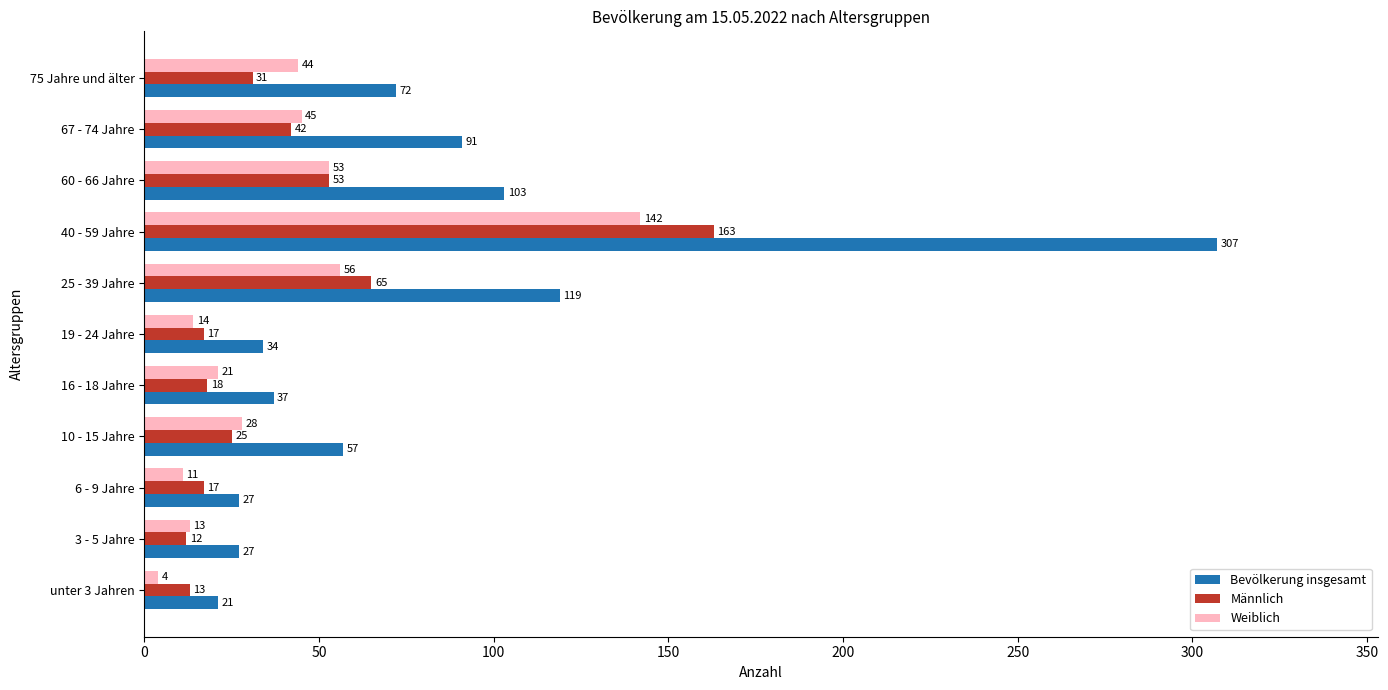

Between 10 - 15 Jahre and 40 - 59 Jahre, which series saw the biggest shift?

Bevölkerung insgesamt